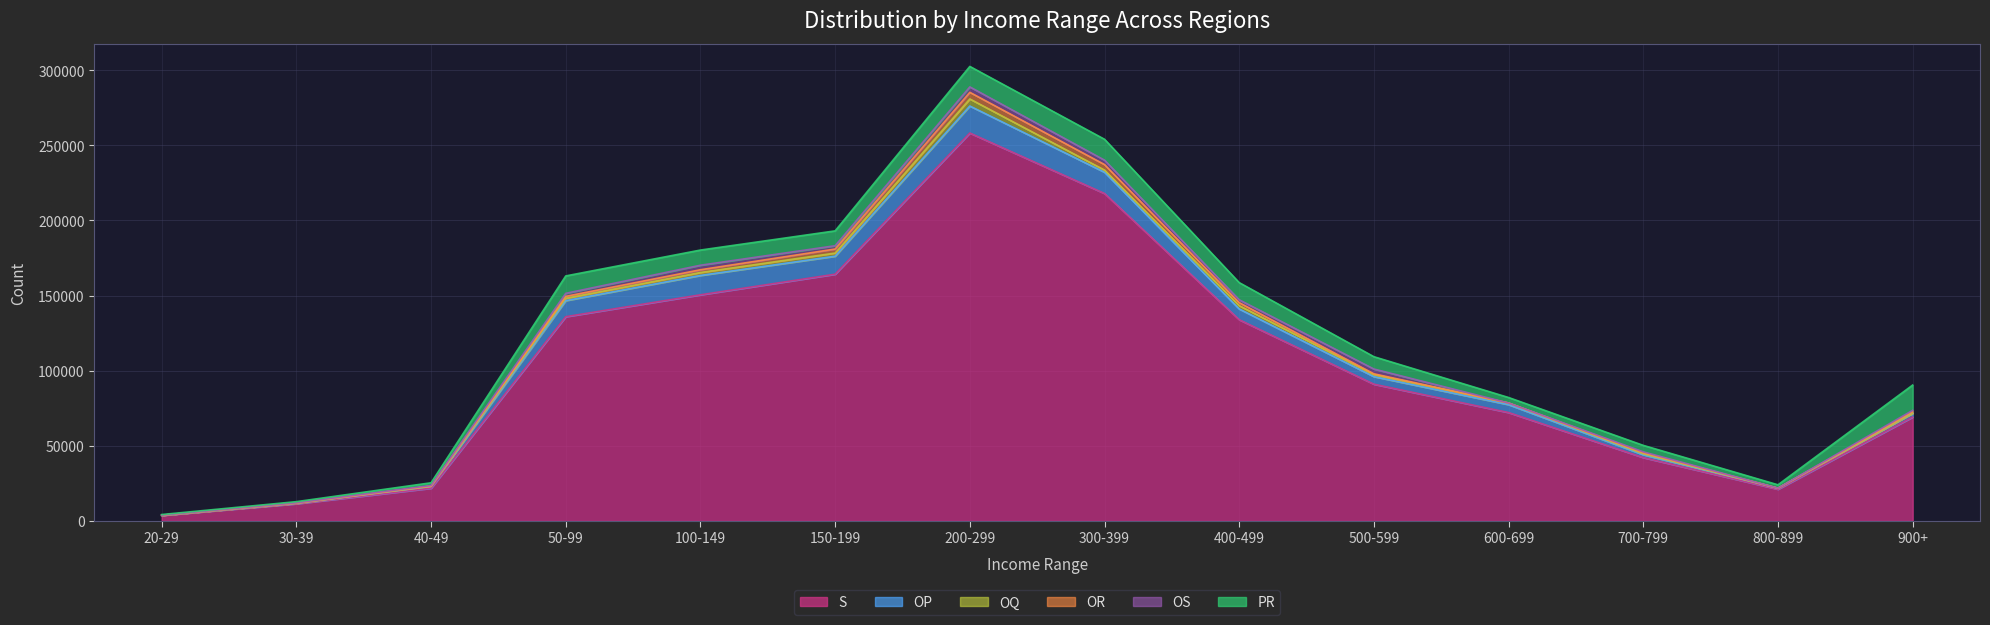

True or false: S and OS intersect in this chart.

False